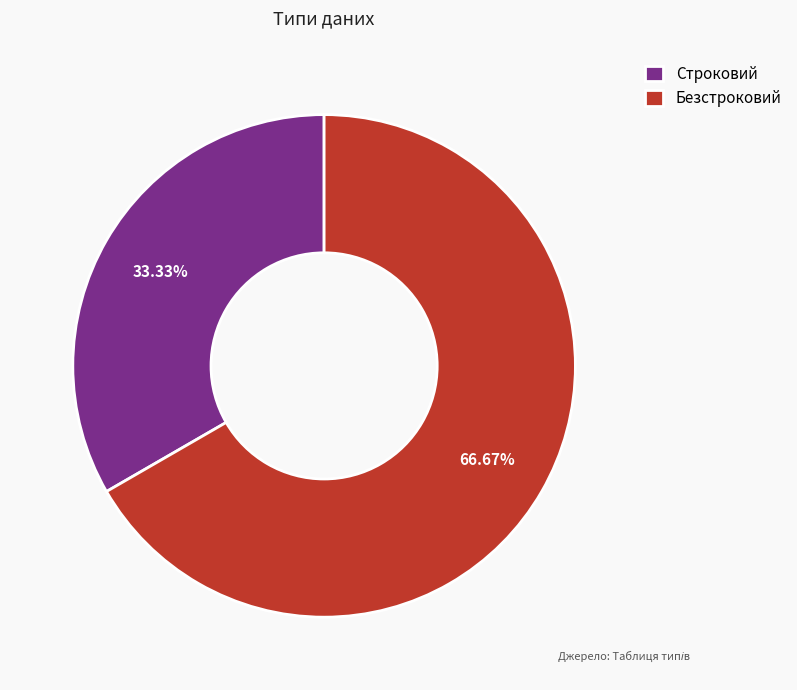

How many segments does this pie chart have?

2